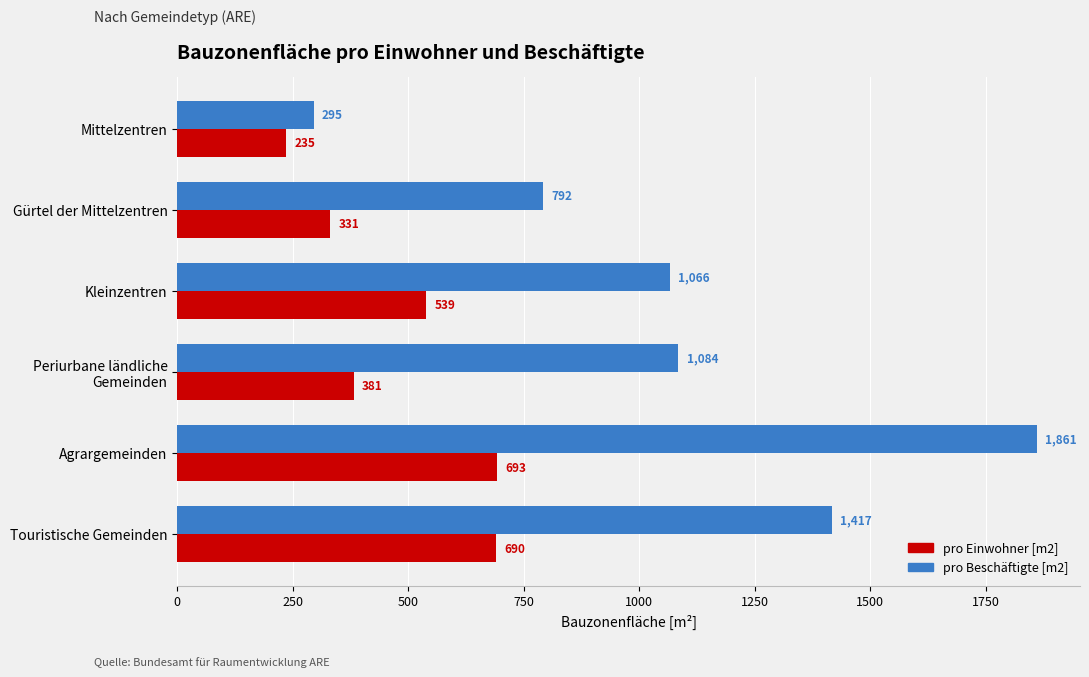

Rank the series by their average value, from lowest to highest.

pro Einwohner [m2], pro Beschäftigte [m2]